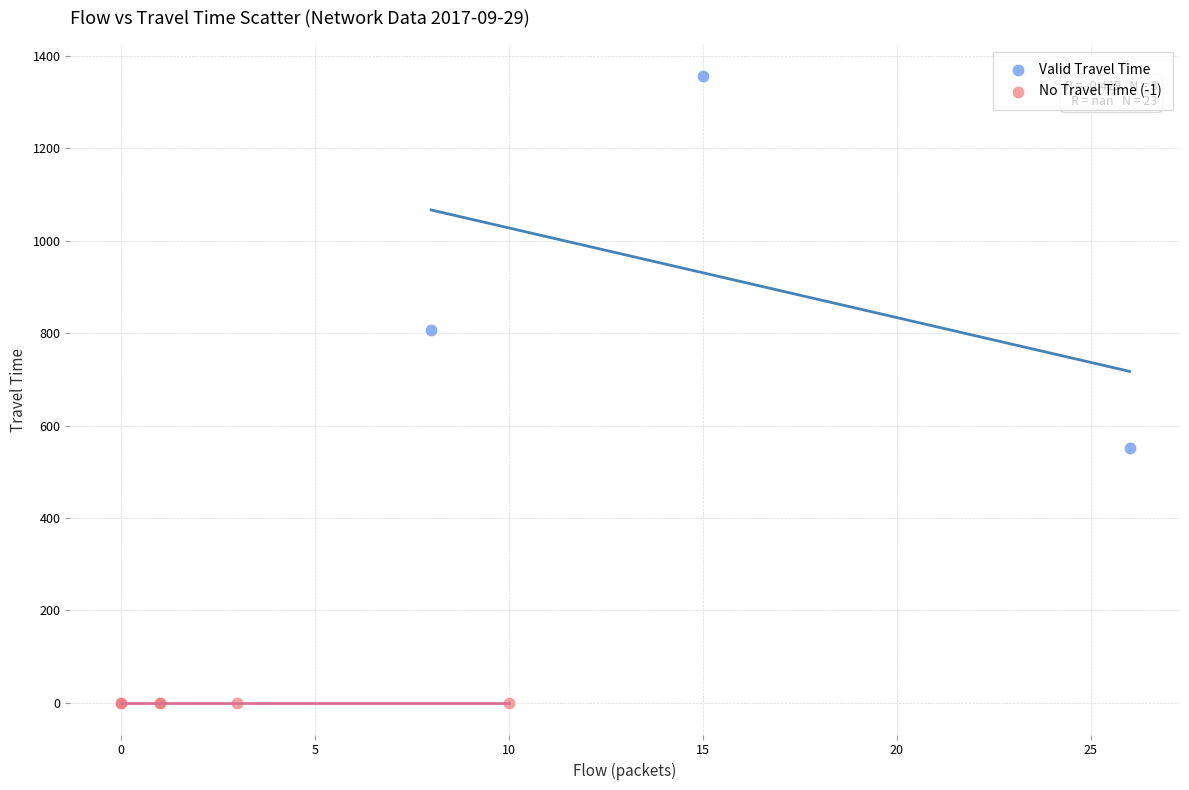

Which series reaches the maximum Y coordinate?

Valid Travel Time